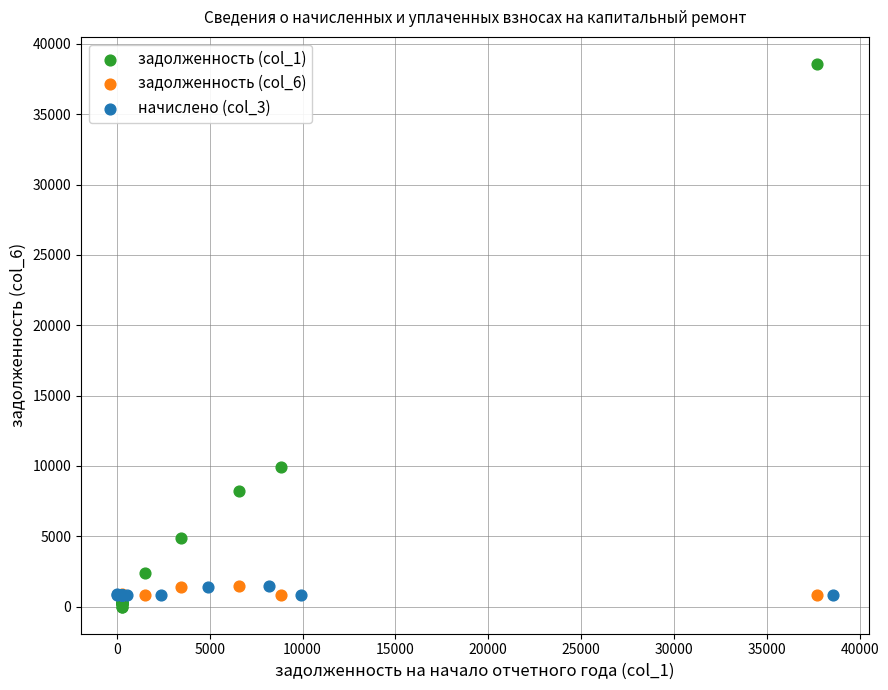

Which series contains the highest Y value?

задолженность (col_1)